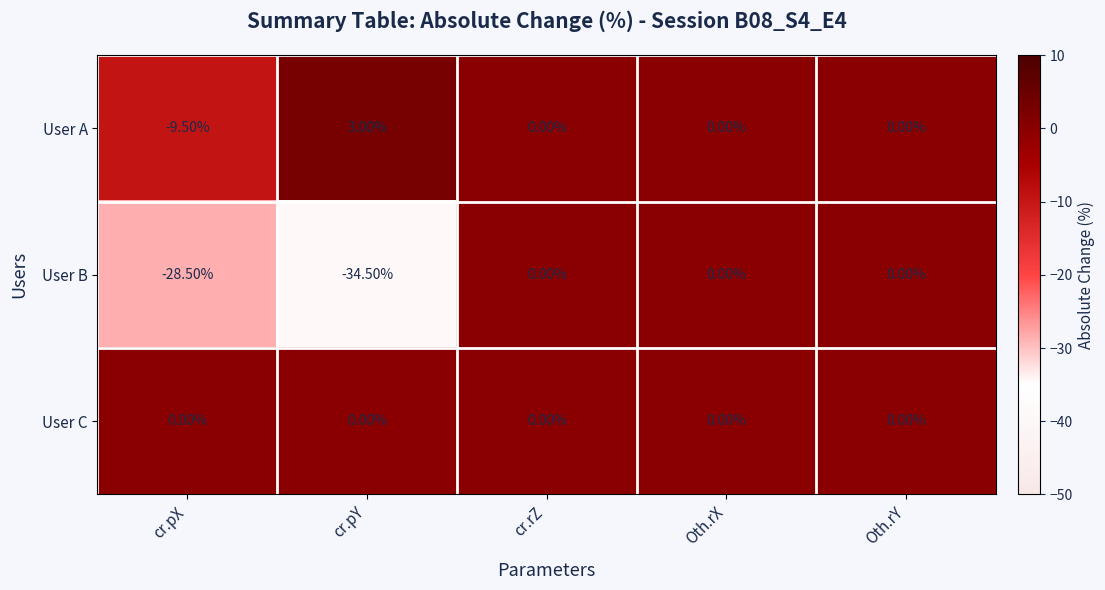

Between cr.pX and cr.rZ, which series saw the biggest shift?

User B